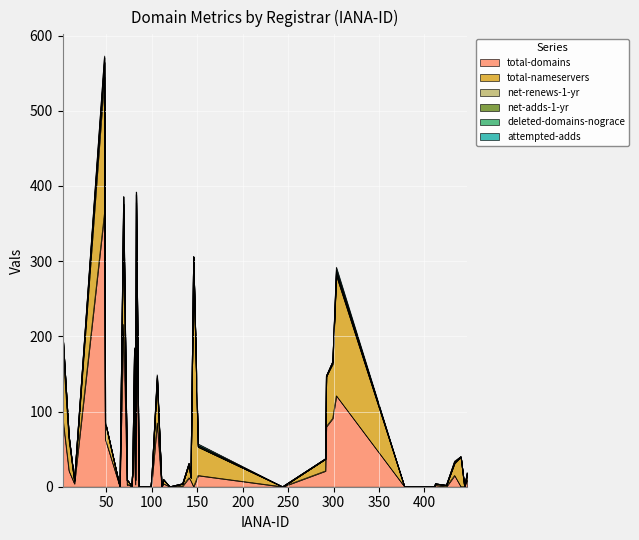

Which category has the highest value across all series?

48